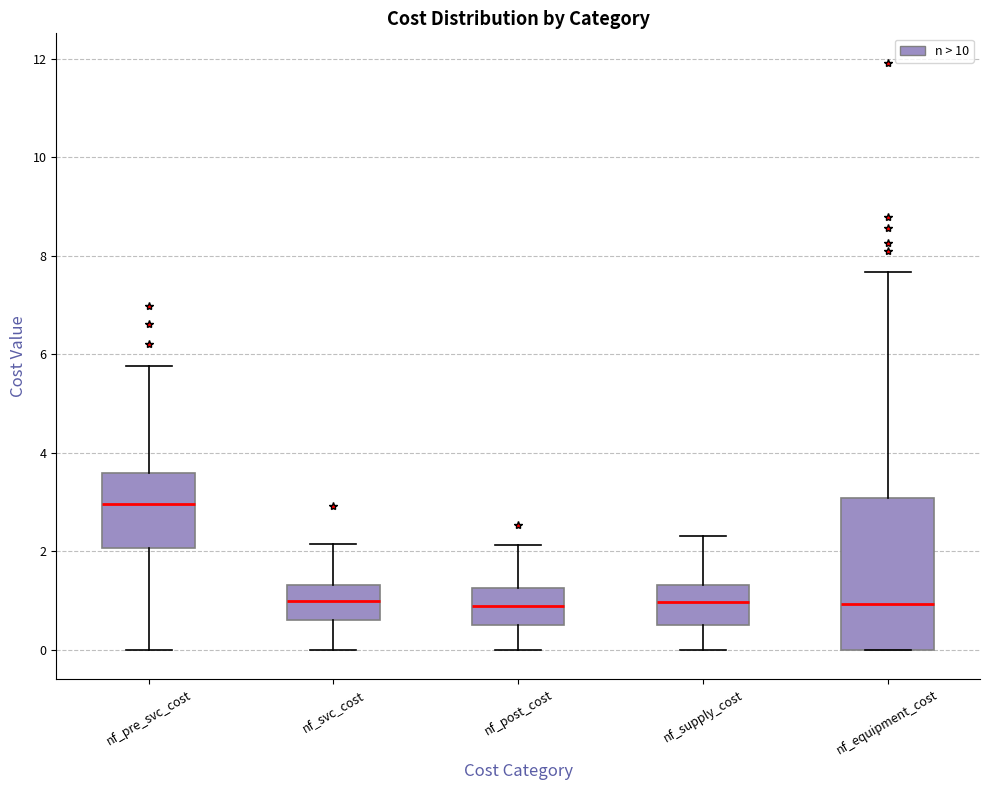

Reading left to right, read every box against the y-axis: the position of its median line, the range the box covers, and the ends of its whiskers. The values are not printed on the chart, so give them approximately, as read against the axis.

nf_pre_svc_cost: median 3.0, box 2.0 to 3.6, whiskers 0.0 to 5.8
nf_svc_cost: median 1.0, box 0.6 to 1.4, whiskers 0.0 to 2.2
nf_post_cost: median 0.8, box 0.6 to 1.2, whiskers 0.0 to 2.2
nf_supply_cost: median 1.0, box 0.6 to 1.4, whiskers 0.0 to 2.4
nf_equipment_cost: median 1.0, box 0.0 to 3.0, whiskers 0.0 to 7.6